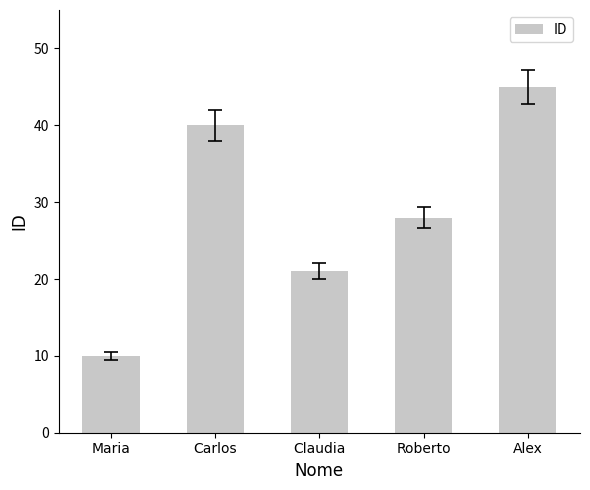

Reading left to right, what are all the values shown in this chart?

10	40	21	28	45